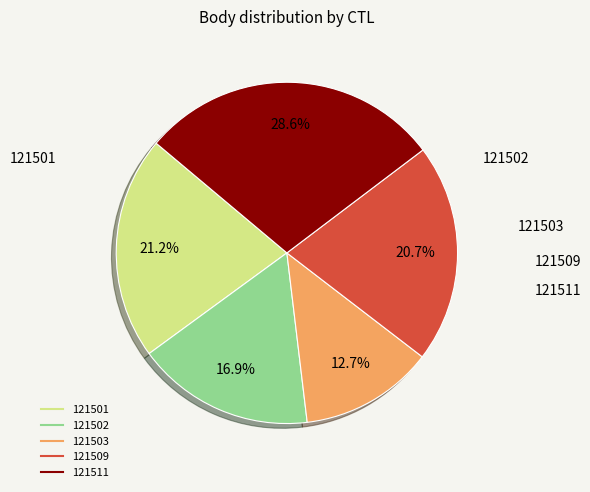

How many slices are in this pie chart?

5